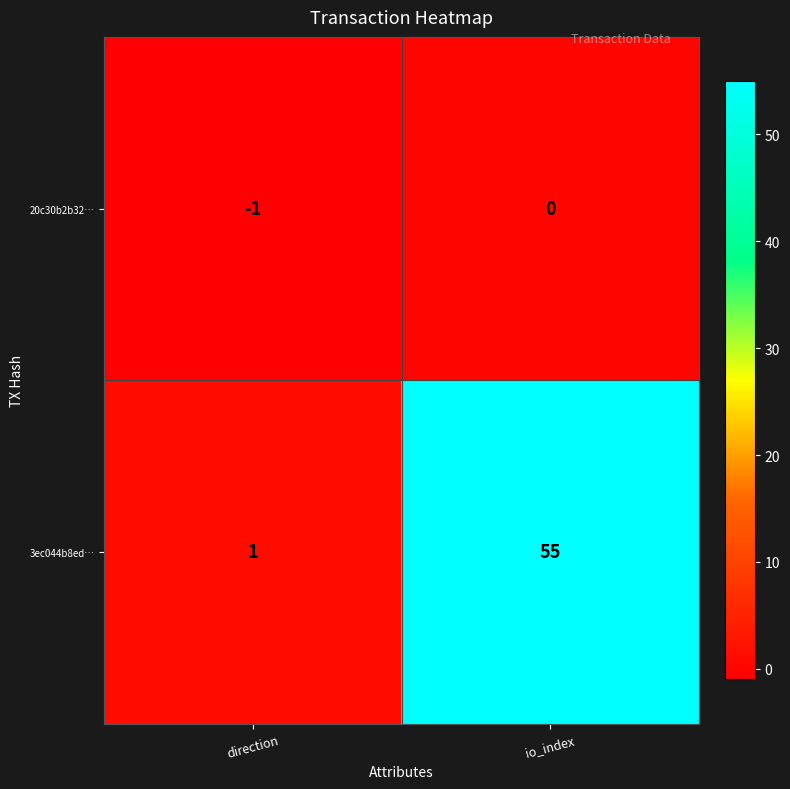

Reading right to left, extract all data points from this chart.

20c30b2b32…: io_index=0	direction=-1
3ec044b8ed…: io_index=55	direction=1